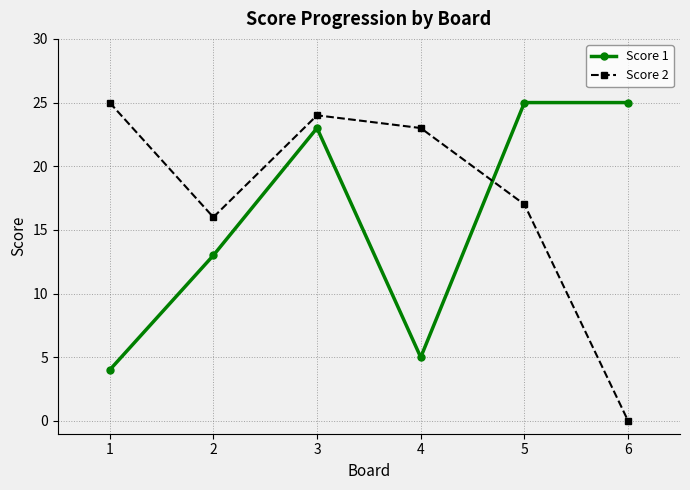

True or false: Score 2 has more than 2 interior local peaks.

False